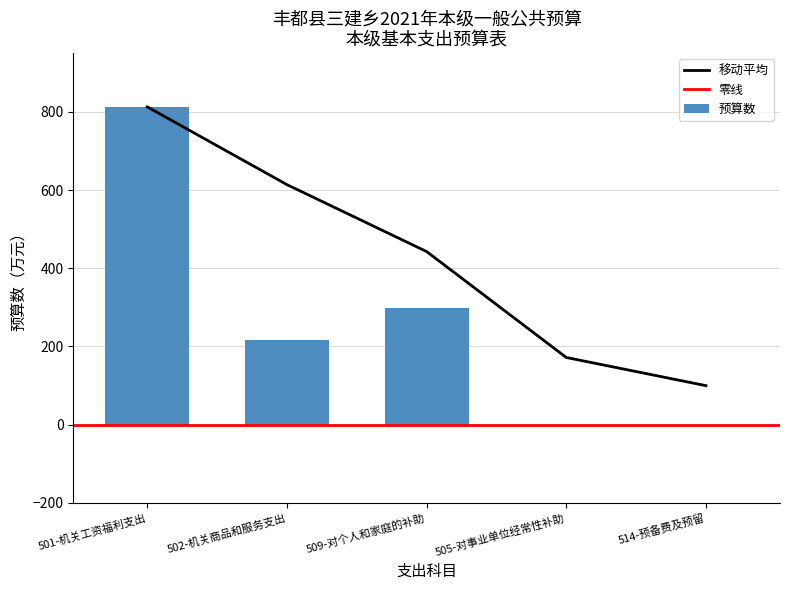

Rank the categories by value from lowest to highest.

505-对事业单位经常性补助, 514-预备费及预留, 502-机关商品和服务支出, 509-对个人和家庭的补助, 501-机关工资福利支出